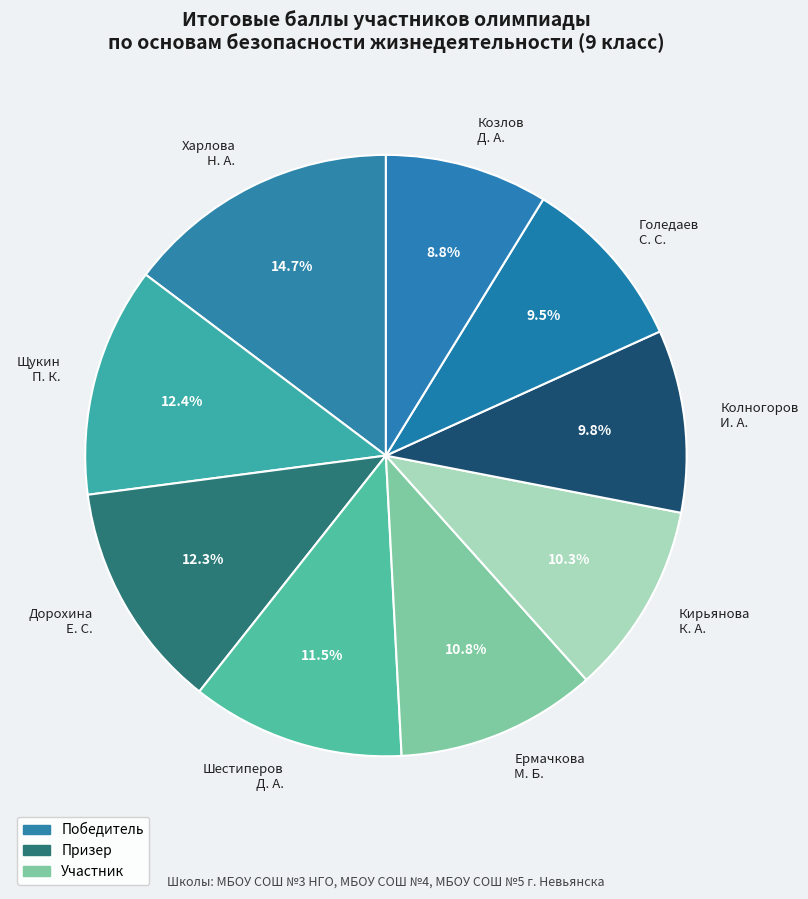

Approximately how many times larger is the value at Шестиперов Д. А. compared to Дорохина Е. С.?

0.9